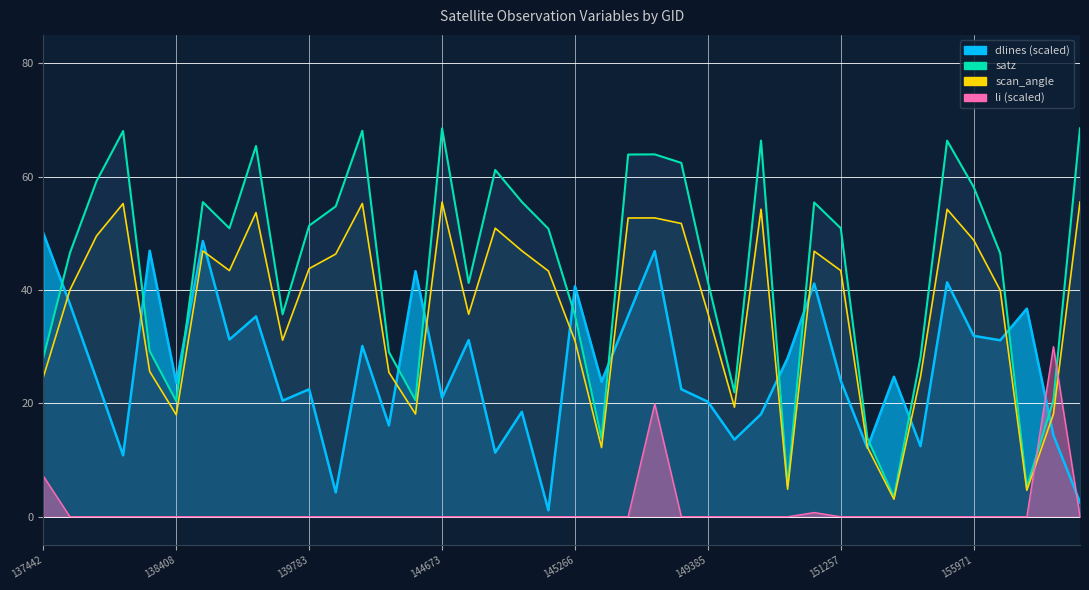

How many data points in scan_angle are less than 43?

19